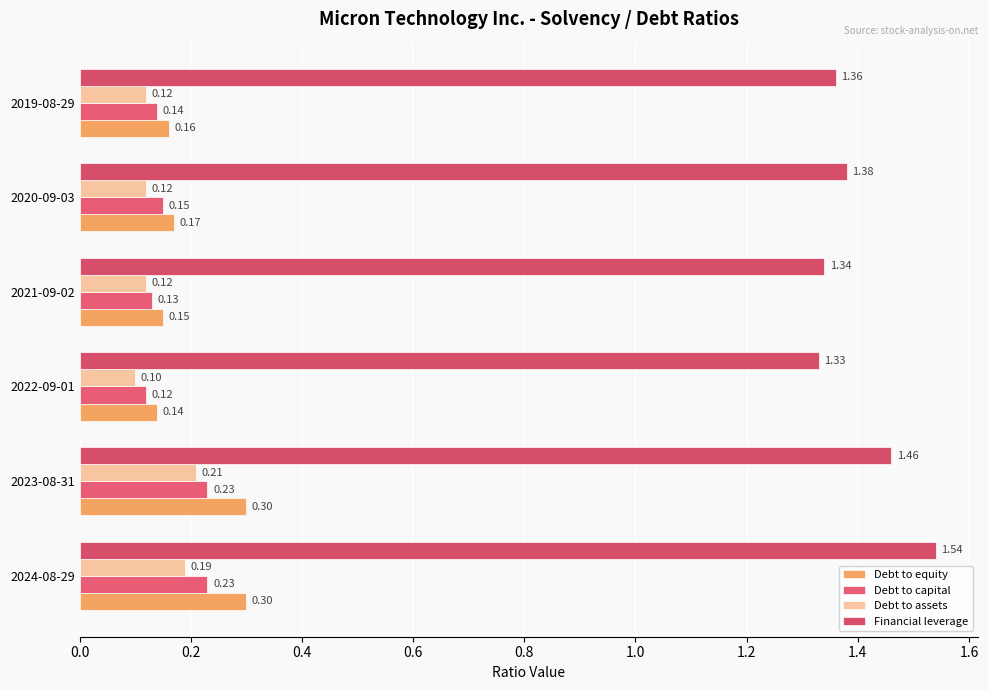

What is the value of the Debt to capital bar at the 1st from the left?

0.2